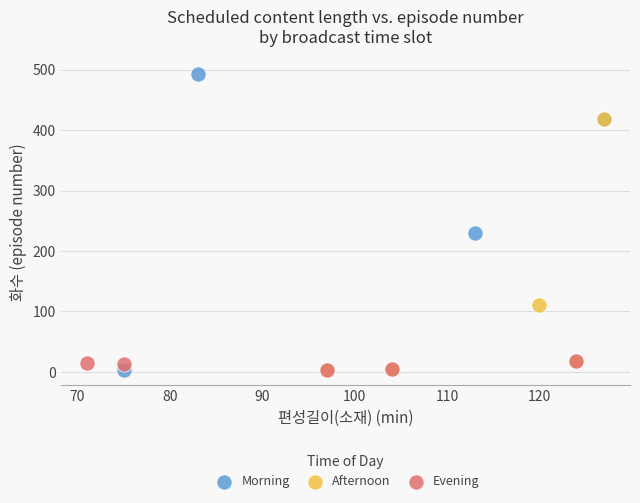

Which series contains the highest Y value?

Morning